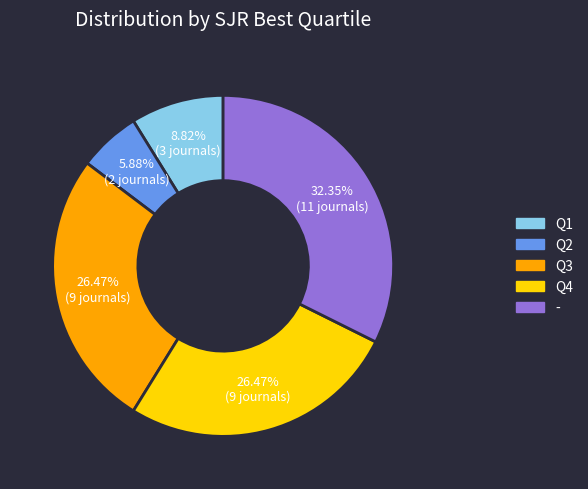

Is there a majority slice in this chart?

No